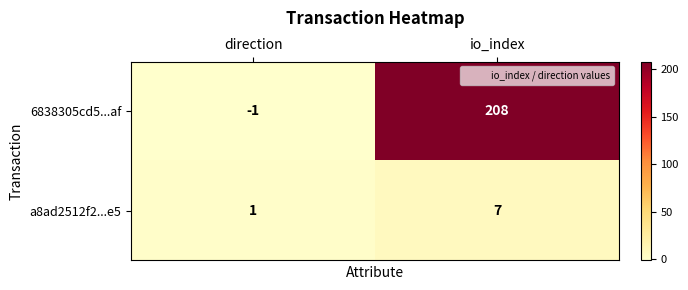

What is the difference between the 6838305cd5...af values at direction and io_index?

209